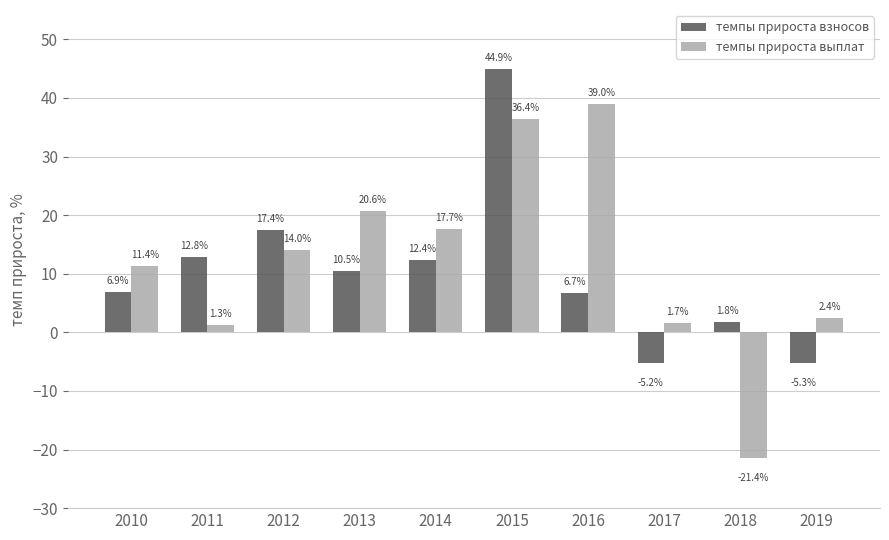

Rank the series by their average value, from lowest to highest.

темпы прироста взносов, темпы прироста выплат